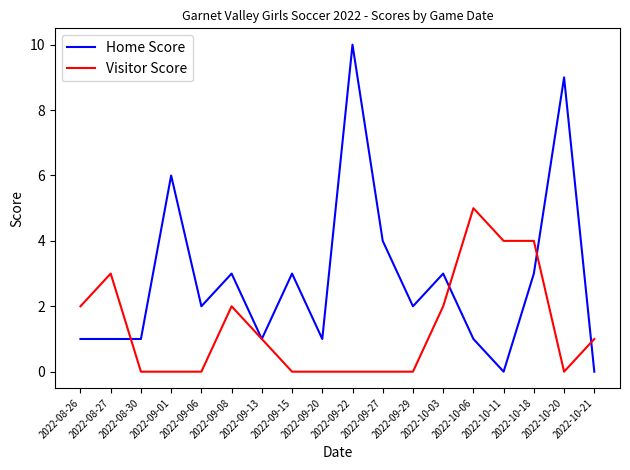

Reading left to right, what are all the values shown in this chart?

Home Score: 2022-08-26=1	2022-08-27=1	2022-08-30=1	2022-09-01=6	2022-09-06=2	2022-09-08=3	2022-09-13=1	2022-09-15=3	2022-09-20=1	2022-09-22=10	2022-09-27=4	2022-09-29=2	2022-10-03=3	2022-10-06=1	2022-10-11=0	2022-10-18=3	2022-10-20=9	2022-10-21=0
Visitor Score: 2022-08-26=2	2022-08-27=3	2022-08-30=0	2022-09-01=0	2022-09-06=0	2022-09-08=2	2022-09-13=1	2022-09-15=0	2022-09-20=0	2022-09-22=0	2022-09-27=0	2022-09-29=0	2022-10-03=2	2022-10-06=5	2022-10-11=4	2022-10-18=4	2022-10-20=0	2022-10-21=1